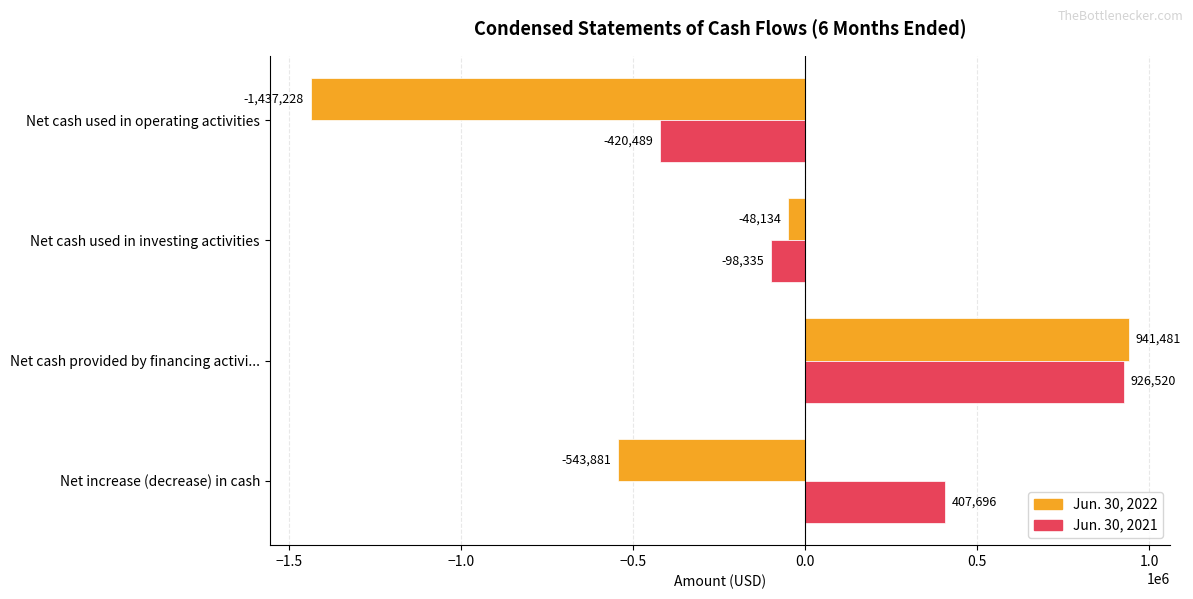

What are all the series names shown in the legend?

Jun. 30, 2022, Jun. 30, 2021